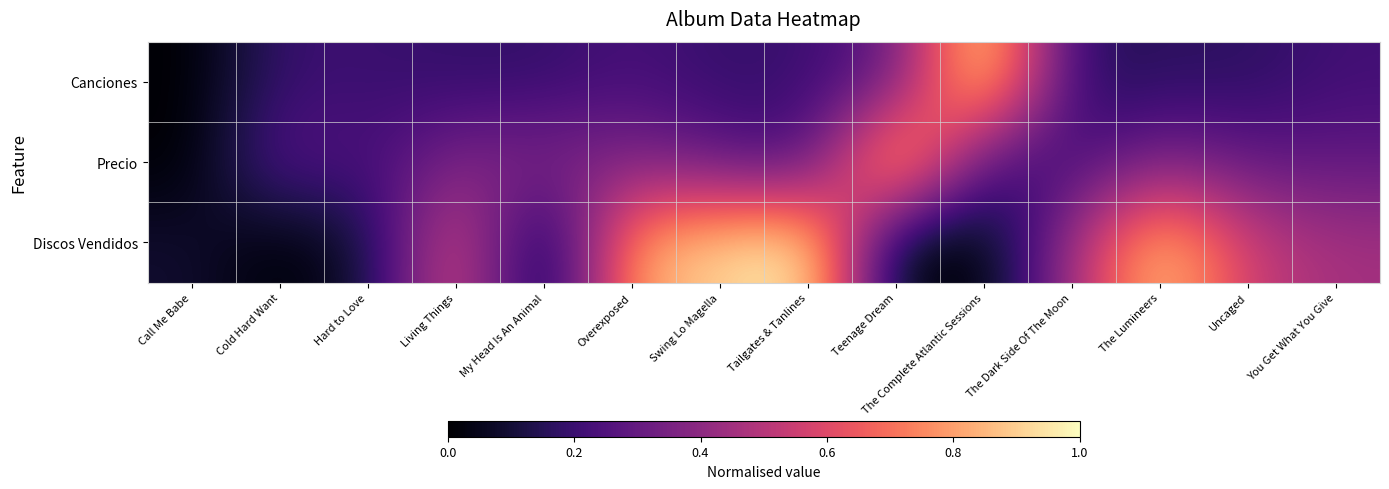

Which series has the largest total across all categories?

Discos Vendidos